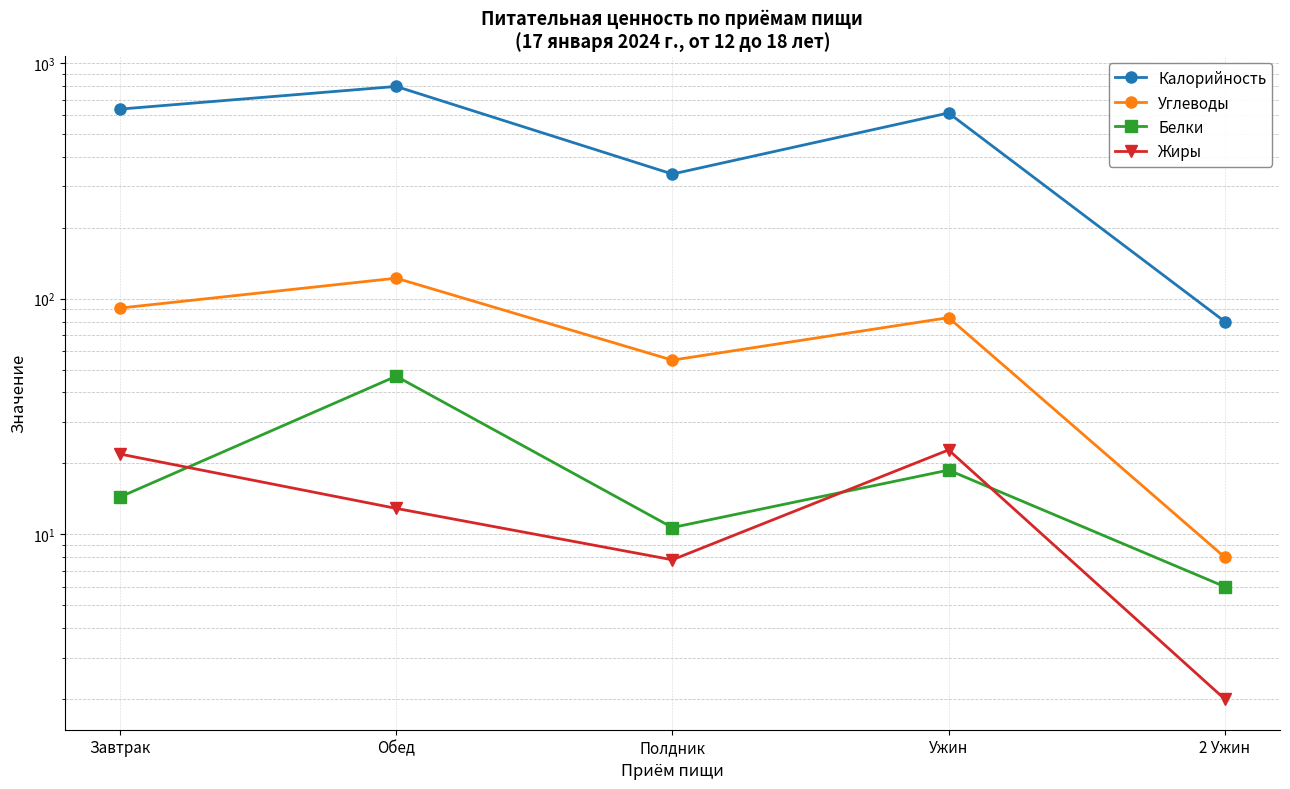

What is the difference between the maximum and minimum values in the Калорийность series?

716.0